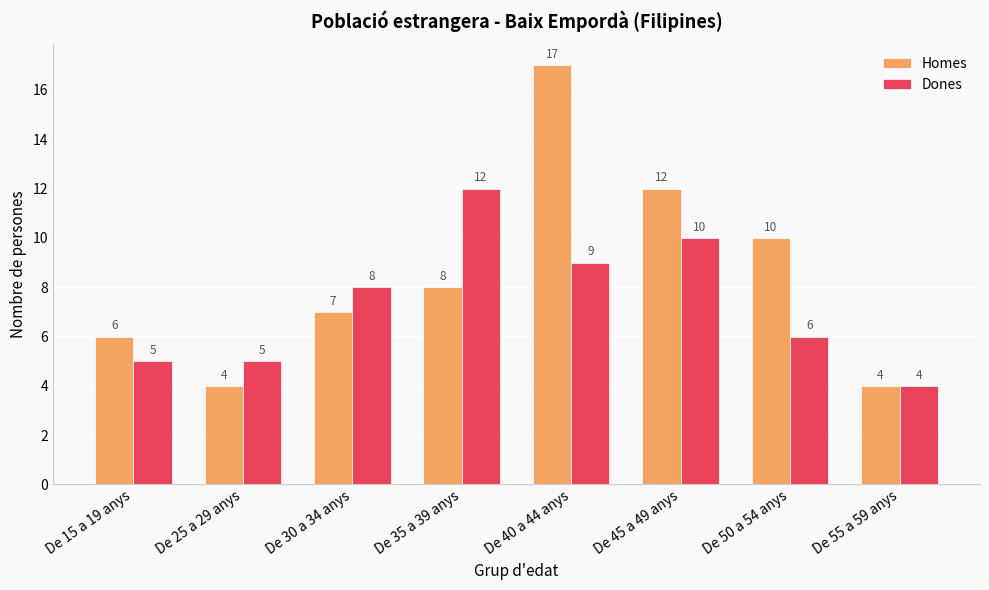

Which category has the highest value in the Homes series?

De 40 a 44 anys